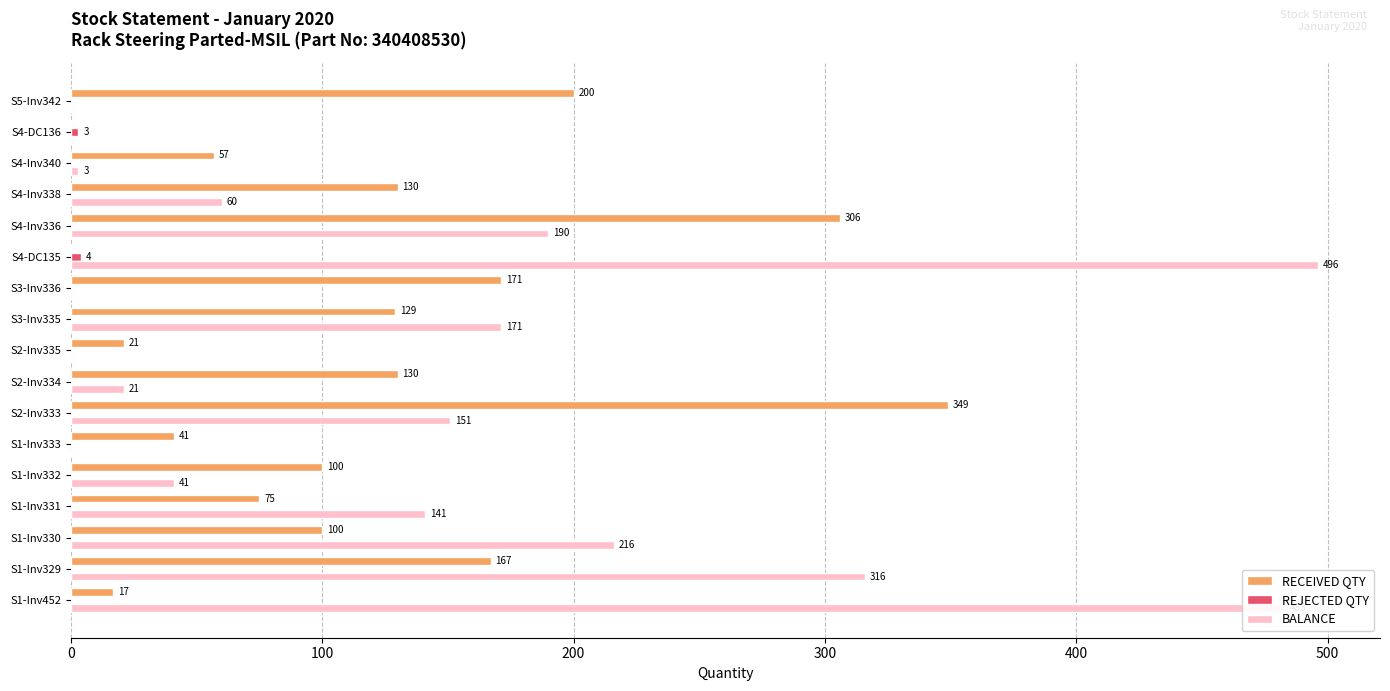

Which series has the largest total across all categories?

BALANCE